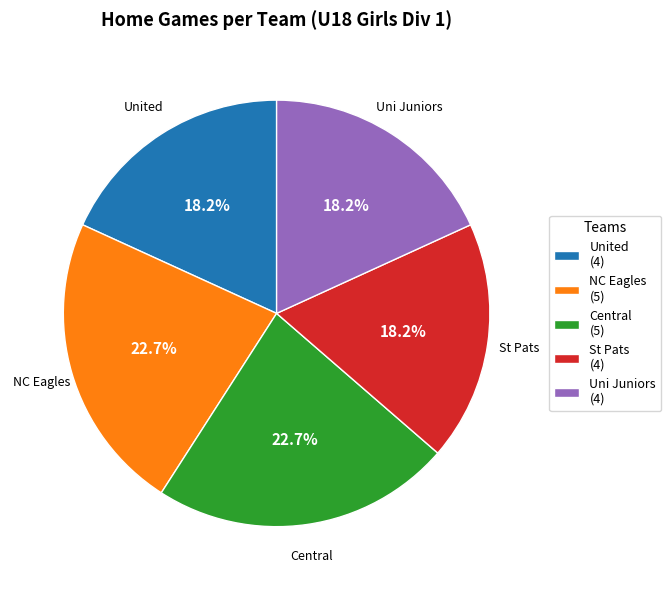

How many segments does this pie chart have?

5